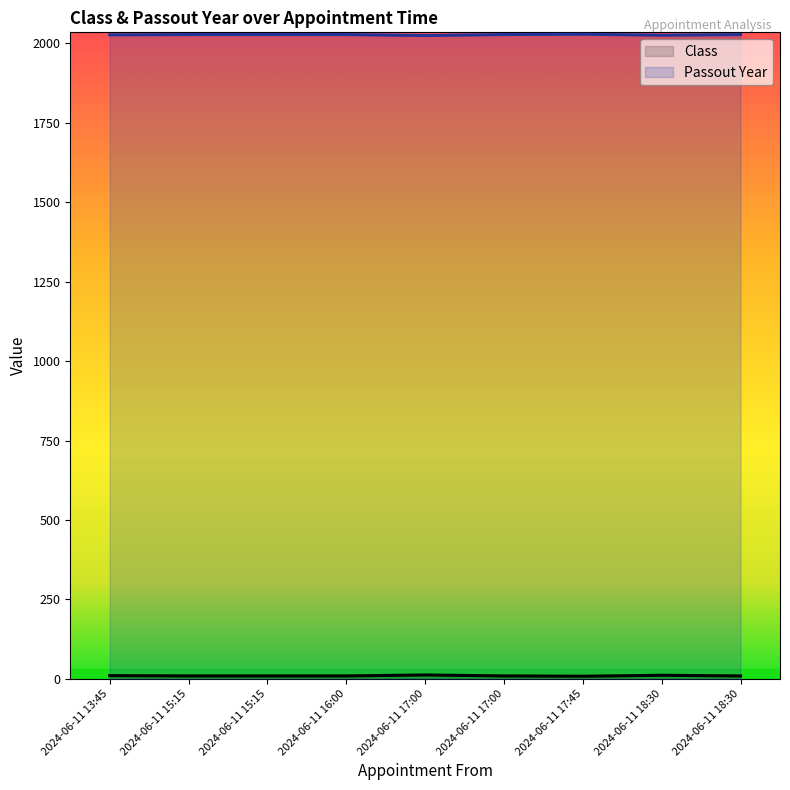

True or false: Class has more than 1 interior local peaks.

False